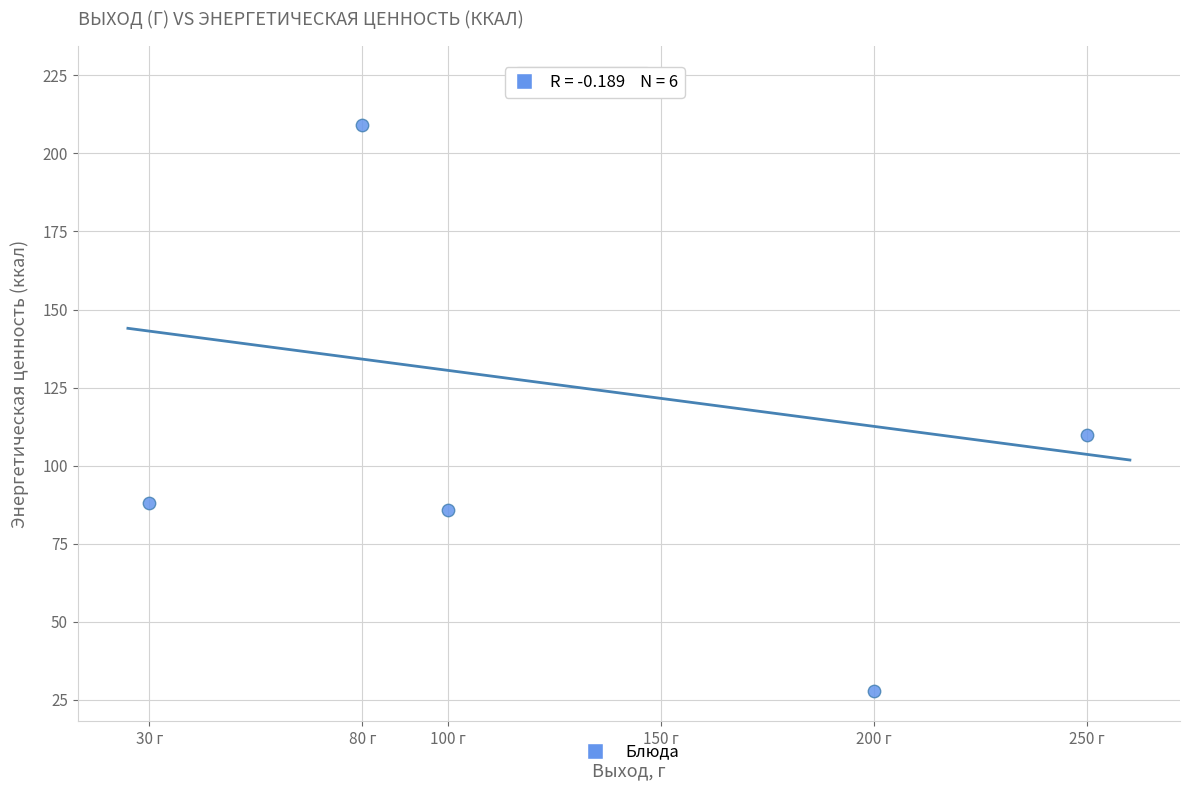

What Y value in the scatter plot is closest to 126?

109.9